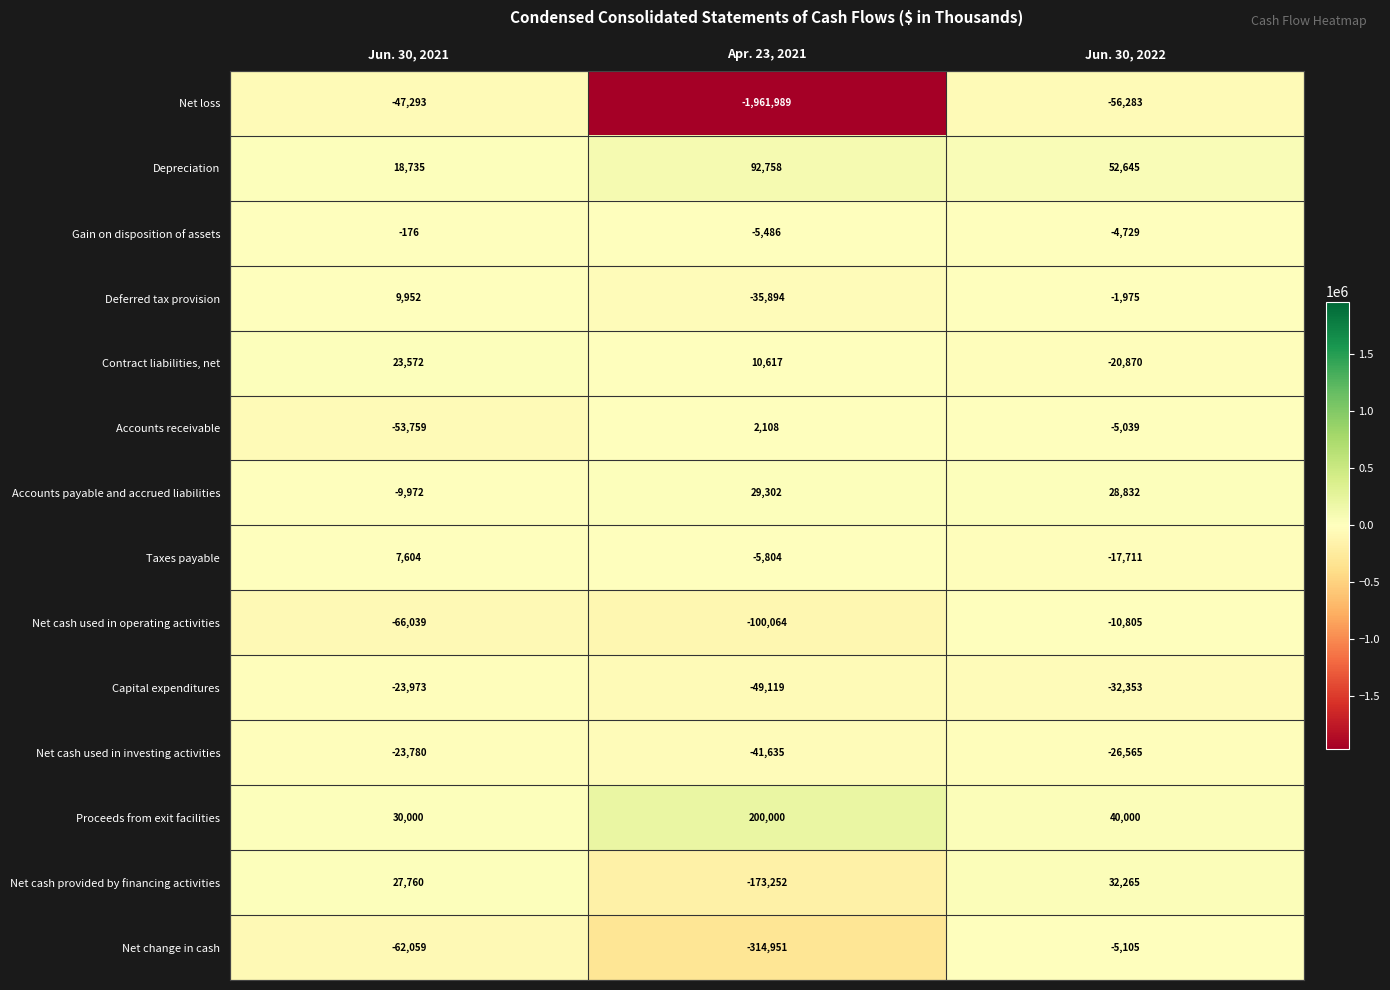

Rank the series at Apr. 23, 2021 from highest to lowest value.

Proceeds from exit facilities, Depreciation, Accounts payable and accrued liabilities, Contract liabilities, net, Accounts receivable, Gain on disposition of assets, Taxes payable, Deferred tax provision, Net cash used in investing activities, Capital expenditures, Net cash used in operating activities, Net cash provided by financing activities, Net change in cash, Net loss